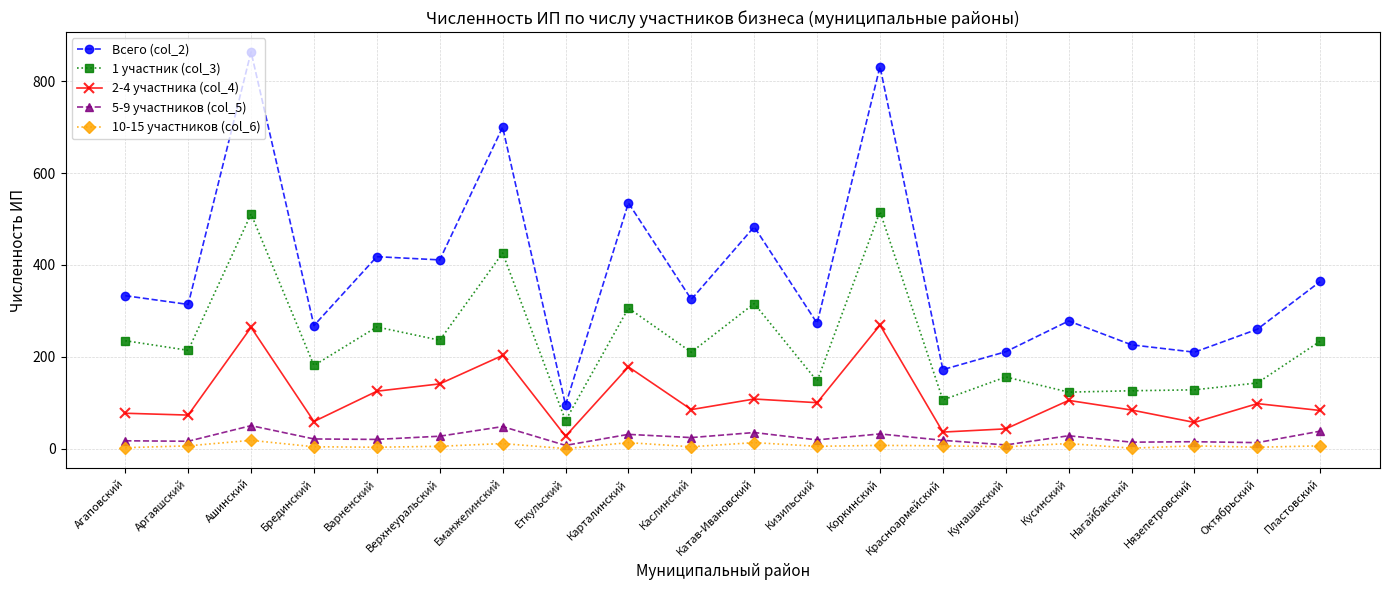

True or false: 2-4 участника (col_4) and 10-15 участников (col_6) intersect in this chart.

False